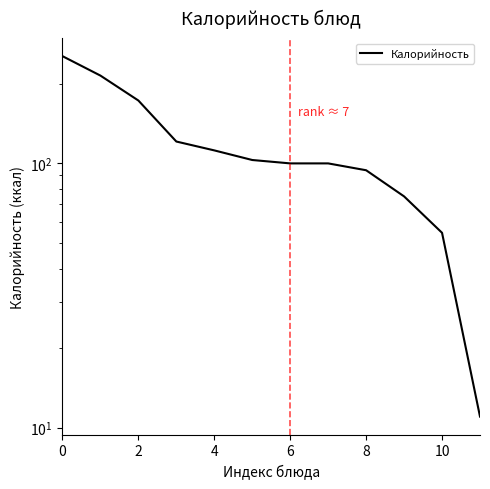

The chart shows a value of 254.7 at 0. True or false?

True